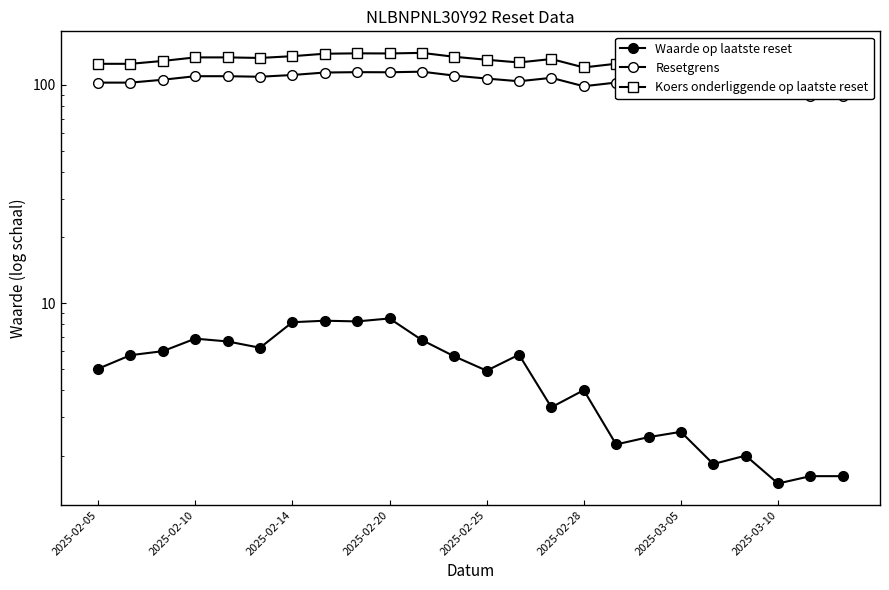

Is it true that Resetgrens equals 102.4 at 2025-02-05?

True